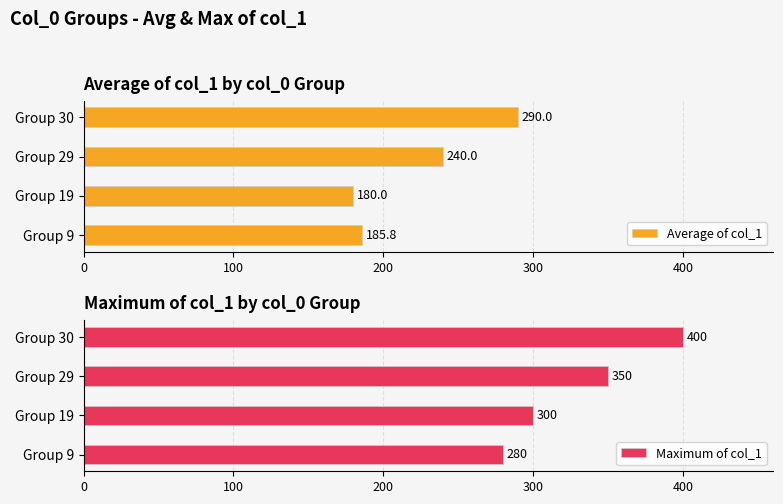

Are the bars horizontal?

Yes